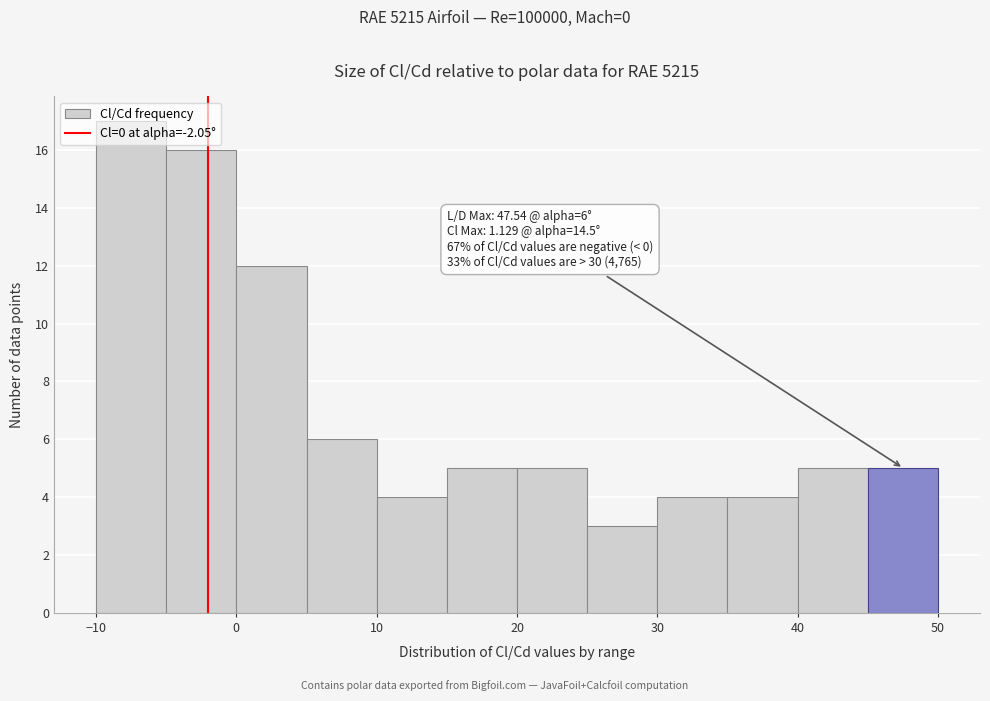

Which range on the x-axis has the tallest bar?

-10 to -5